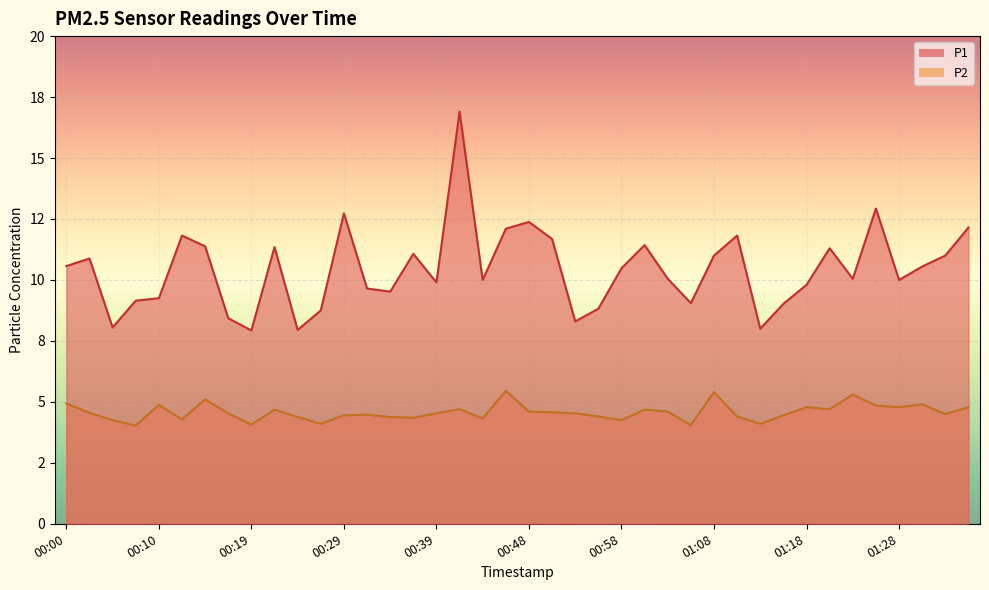

The P2 series shows 4.5 at 00:02. True or false?

True